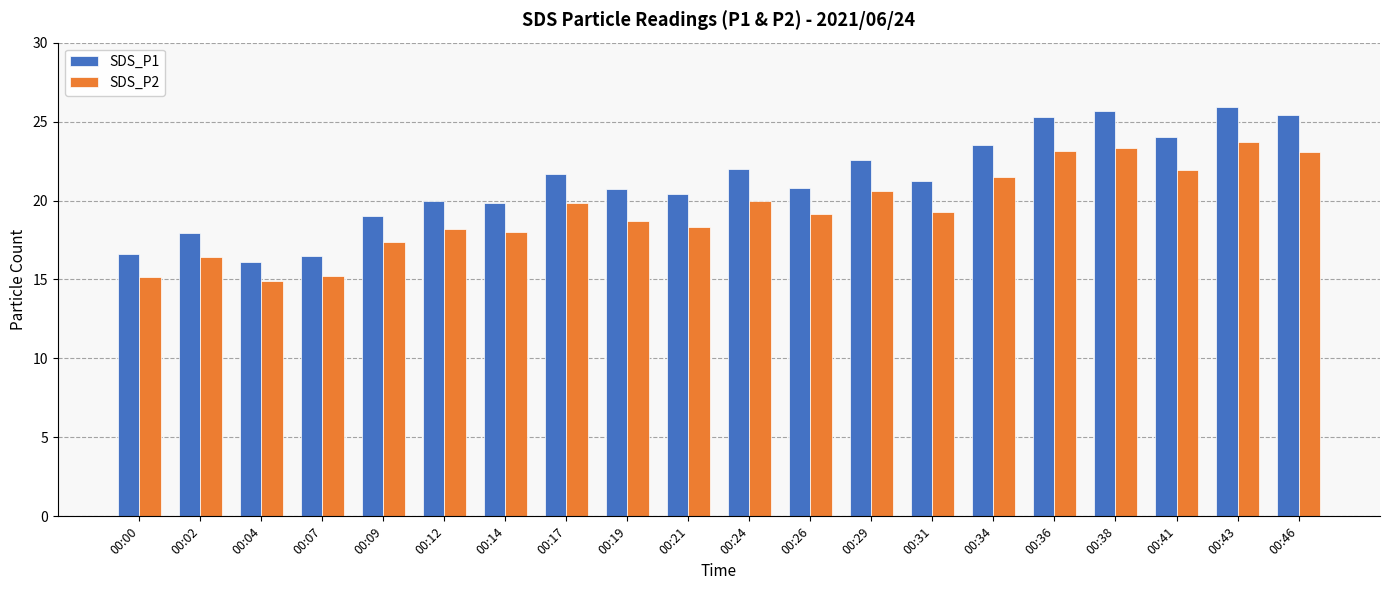

The SDS_P1 series shows 27.9 at 00:07. True or false?

False